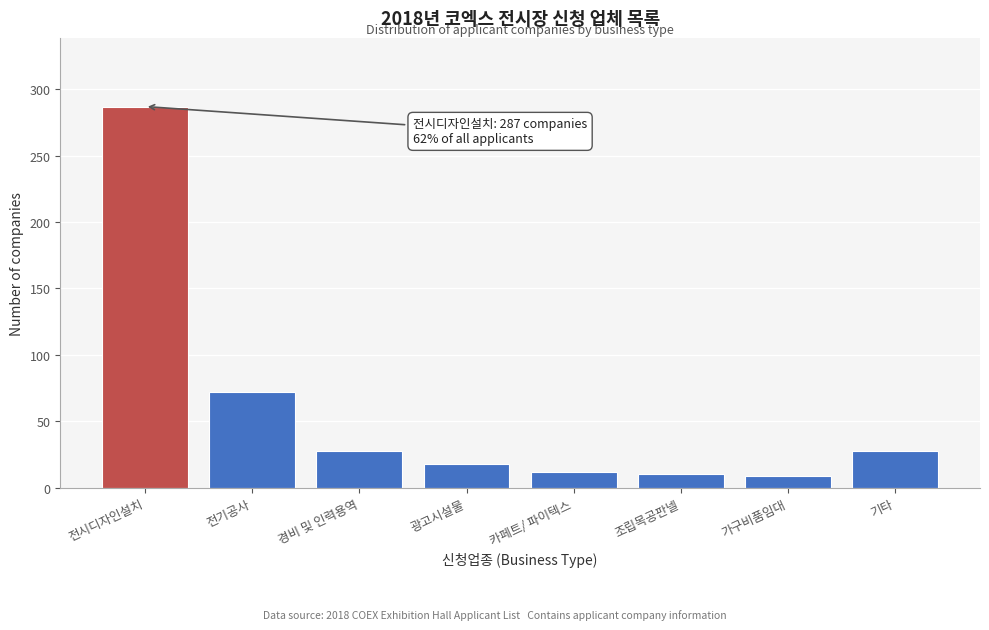

What is the change in value from 전기공사 to 광고시설물?

-54